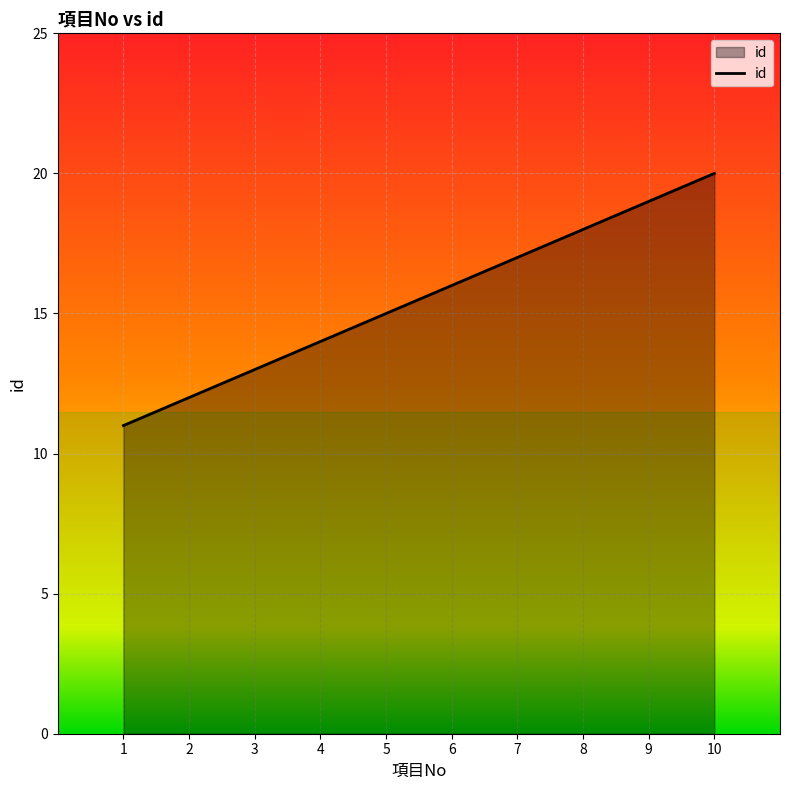

Reading right to left, extract all data points from this chart.

20	19	18	17	16	15	14	13	12	11